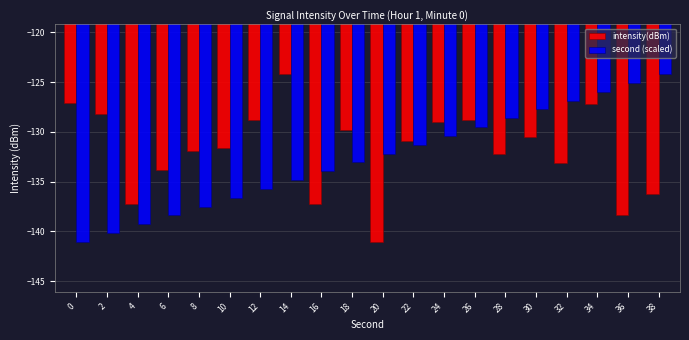

What is the spread (max minus min) of values at 16?

3.3